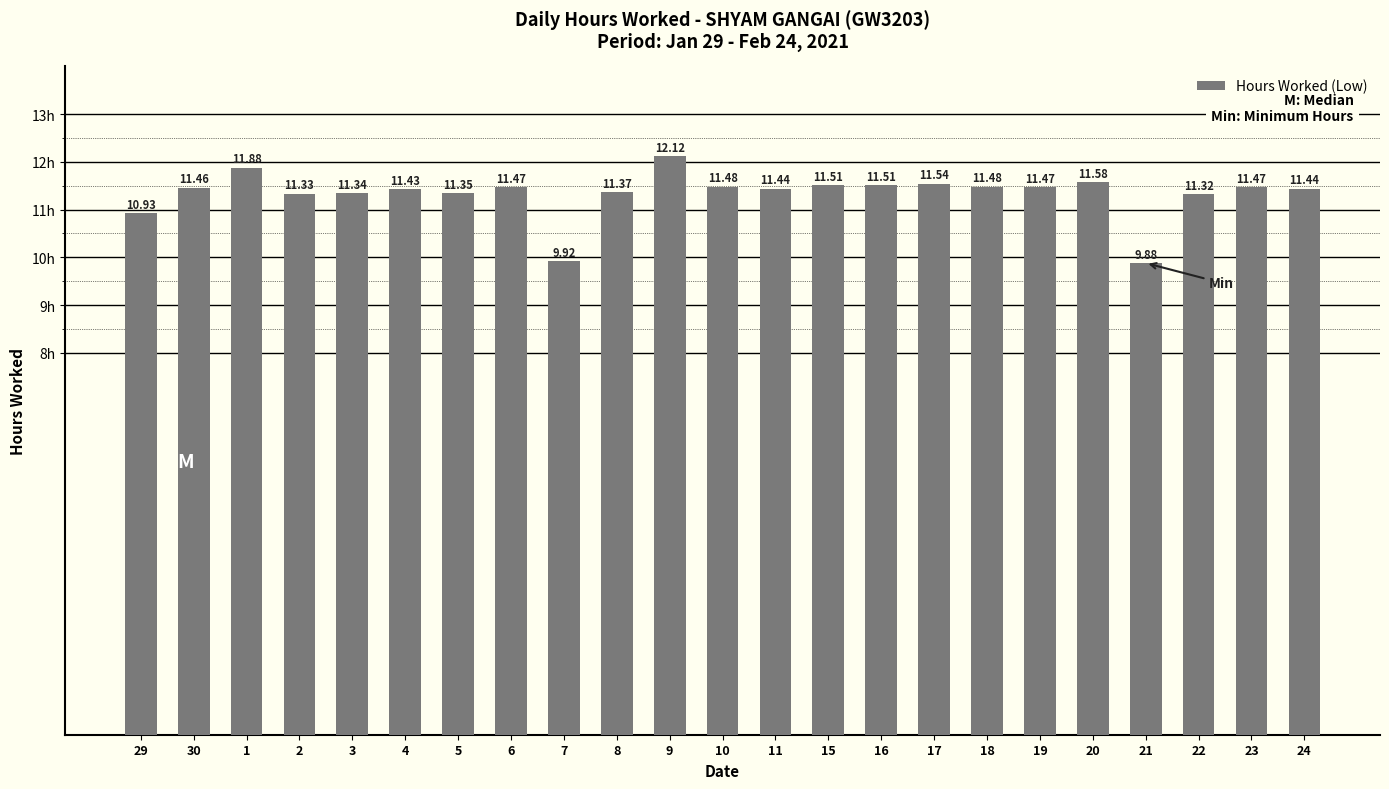

What is the change in value from 3 to 15?

+0.2